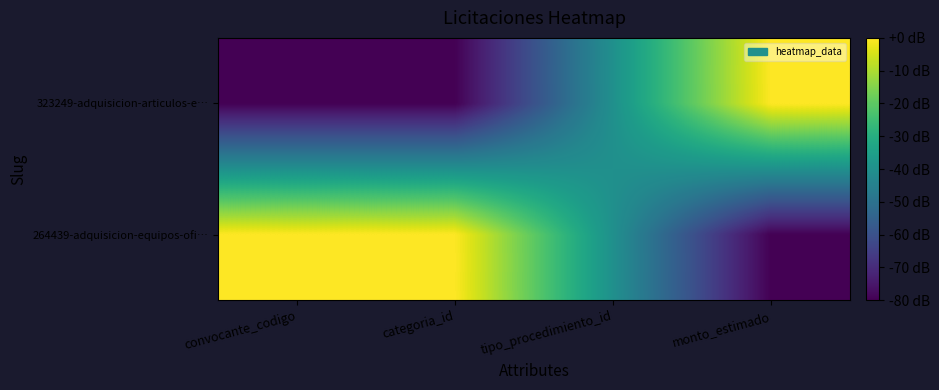

Which series changed the most between categoria_id and tipo_procedimiento_id?

264439-adquisicion-equipos-ofi…